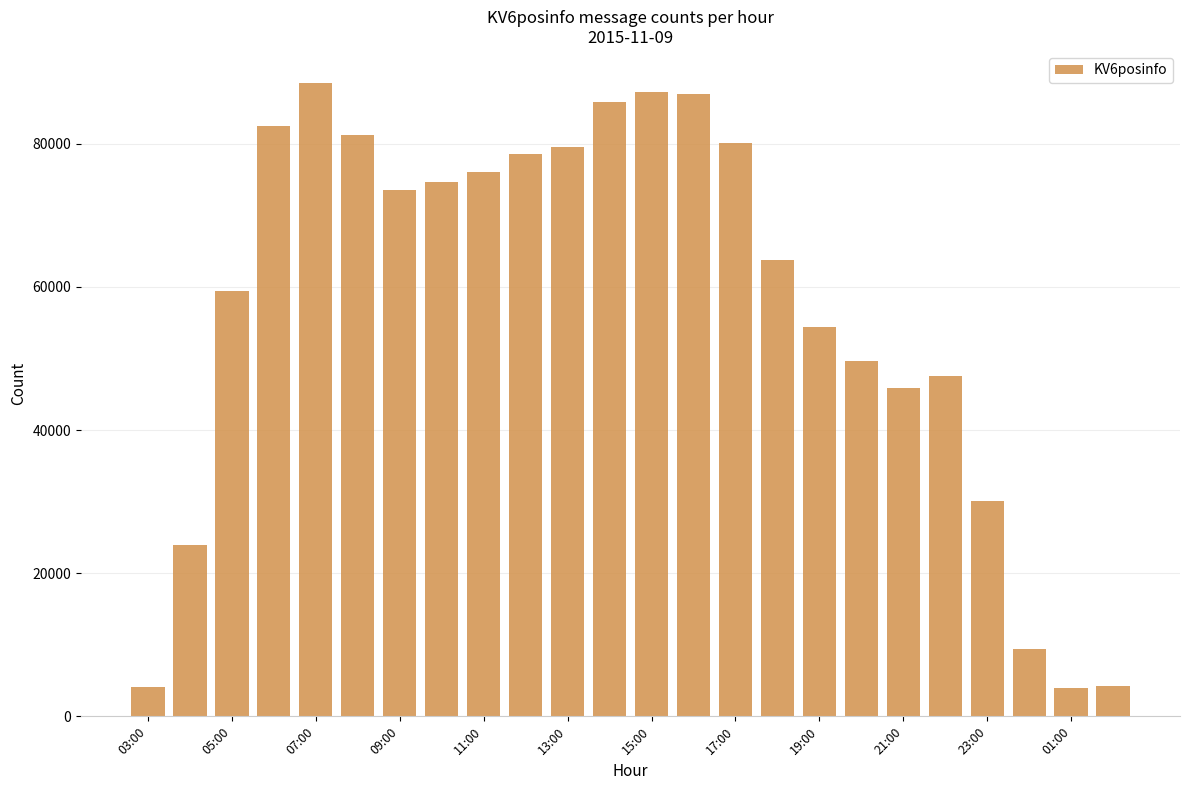

Does the chart contain any negative values?

No